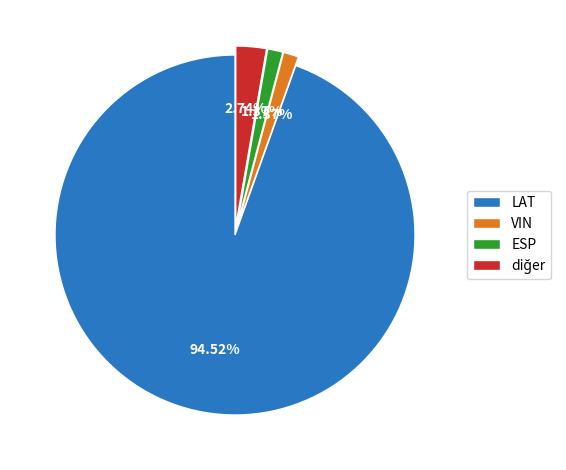

Which has a higher value, LAT or VIN?

LAT